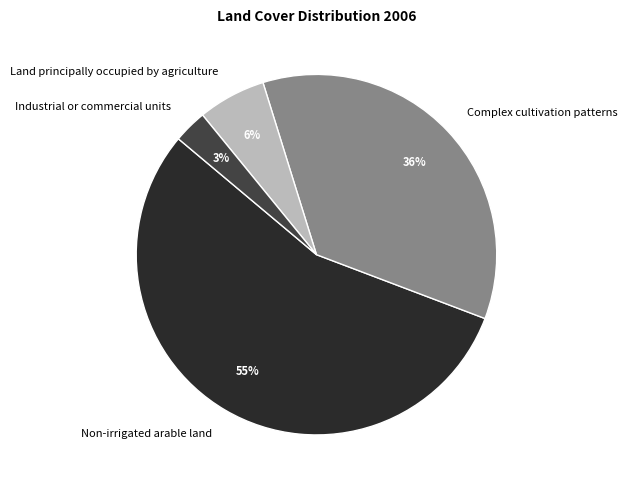

How many slices are in this pie chart?

4